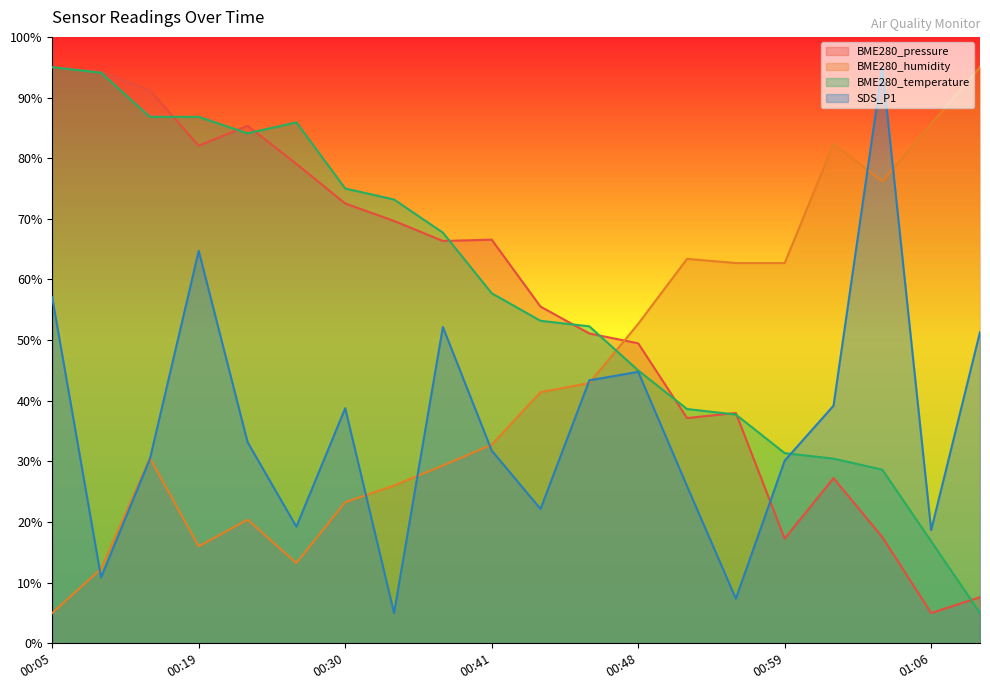

At which label does BME280_humidity reach its peak?

01:12